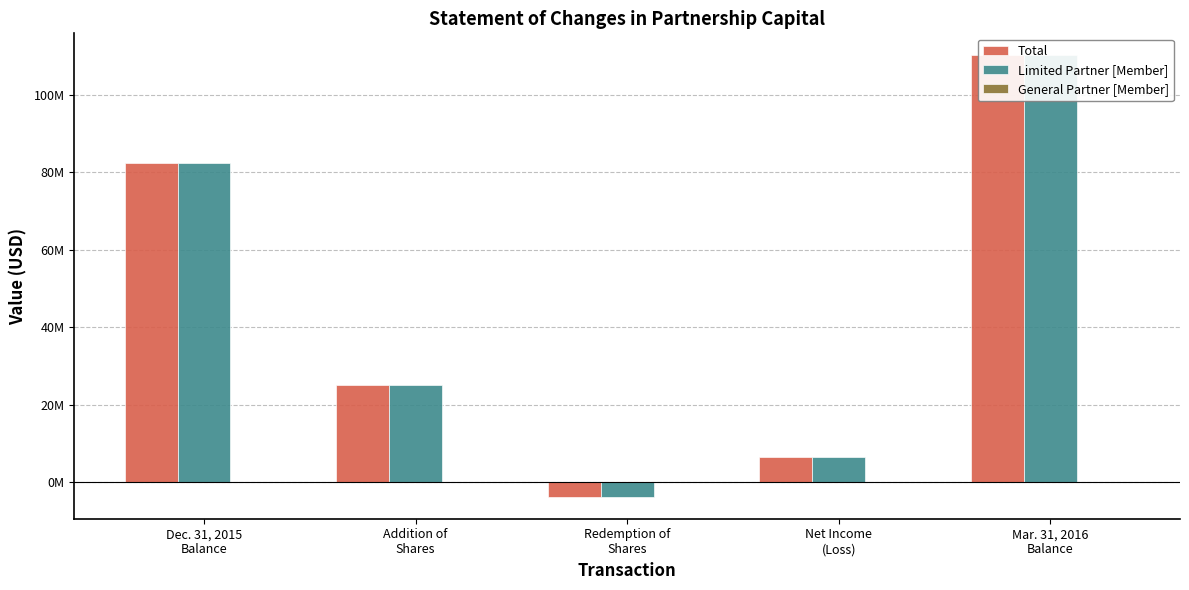

Rank the series by their maximum value, from lowest to highest.

General Partner [Member], Total, Limited Partner [Member]